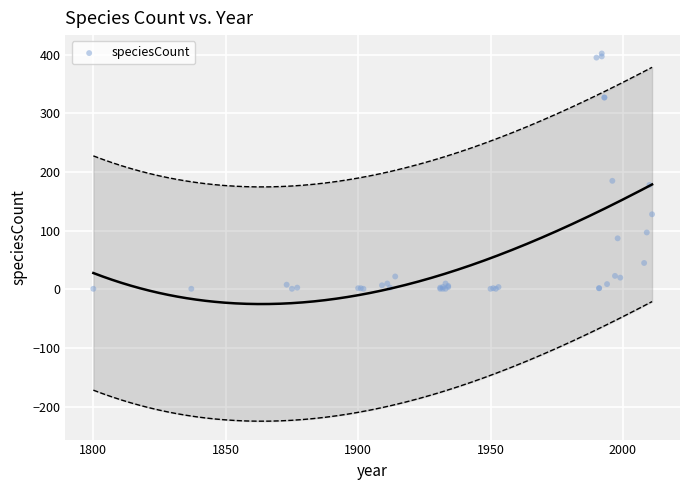

What Y value in the scatter plot is closest to 201?

185